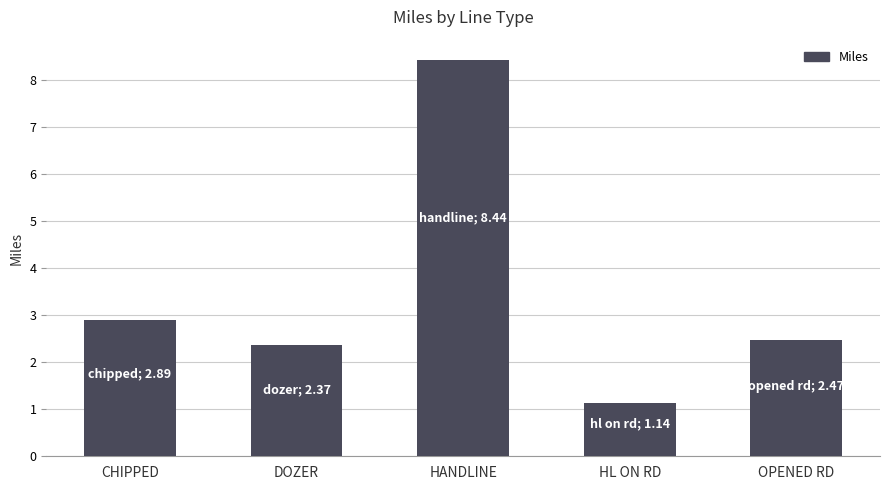

Which category has the lowest value across all series?

HL ON RD